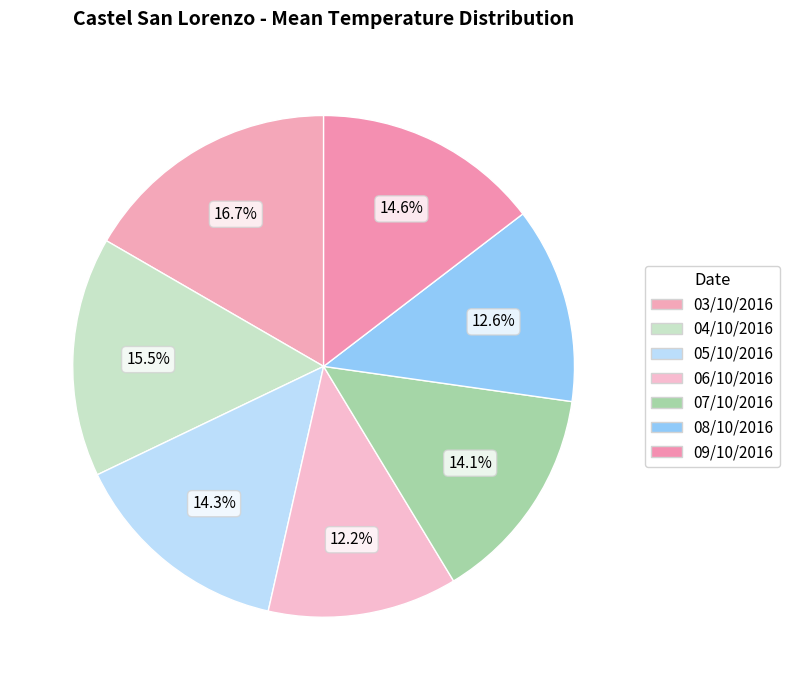

Which category has the biggest portion of the pie?

03/10/2016